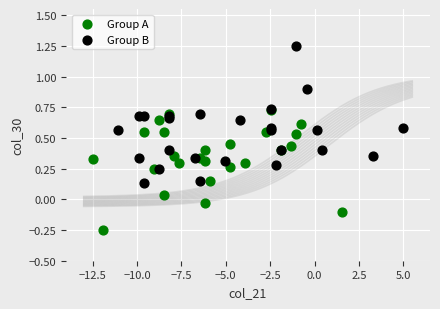

Which series contains the highest Y value?

Group B